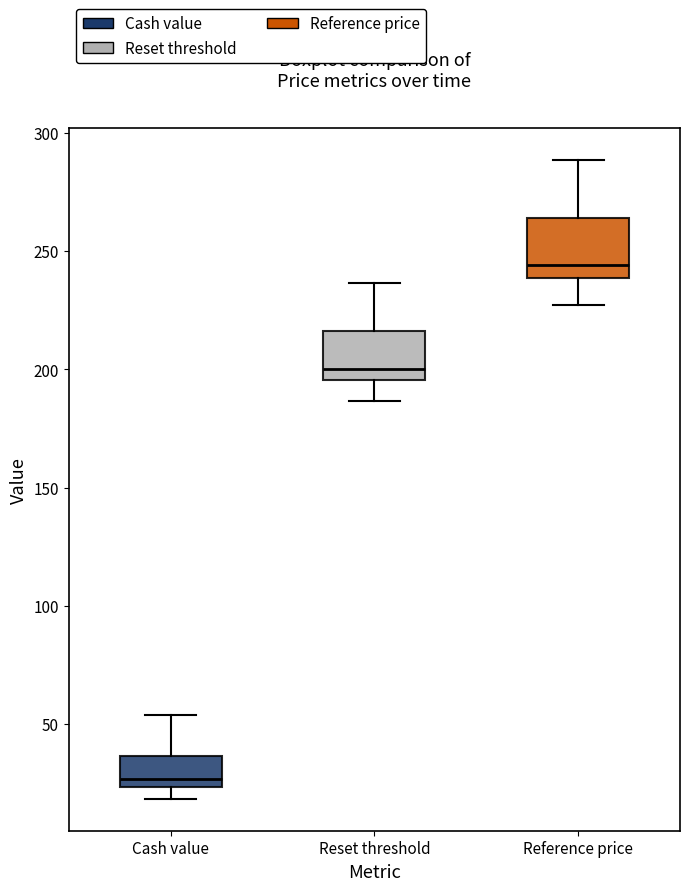

Which box has the lowest median line?

Cash value